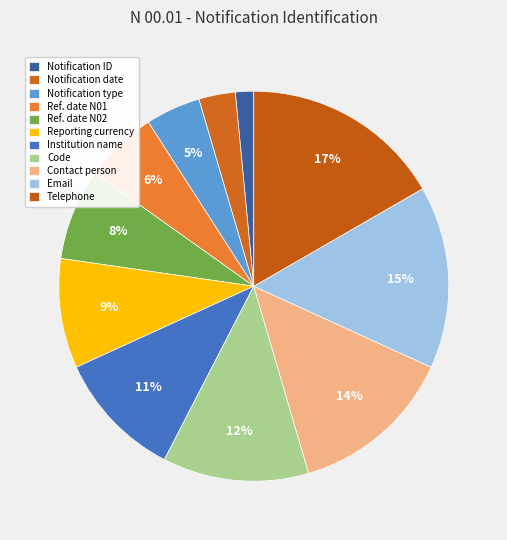

What portion of the pie excludes Reporting currency?

90.9%